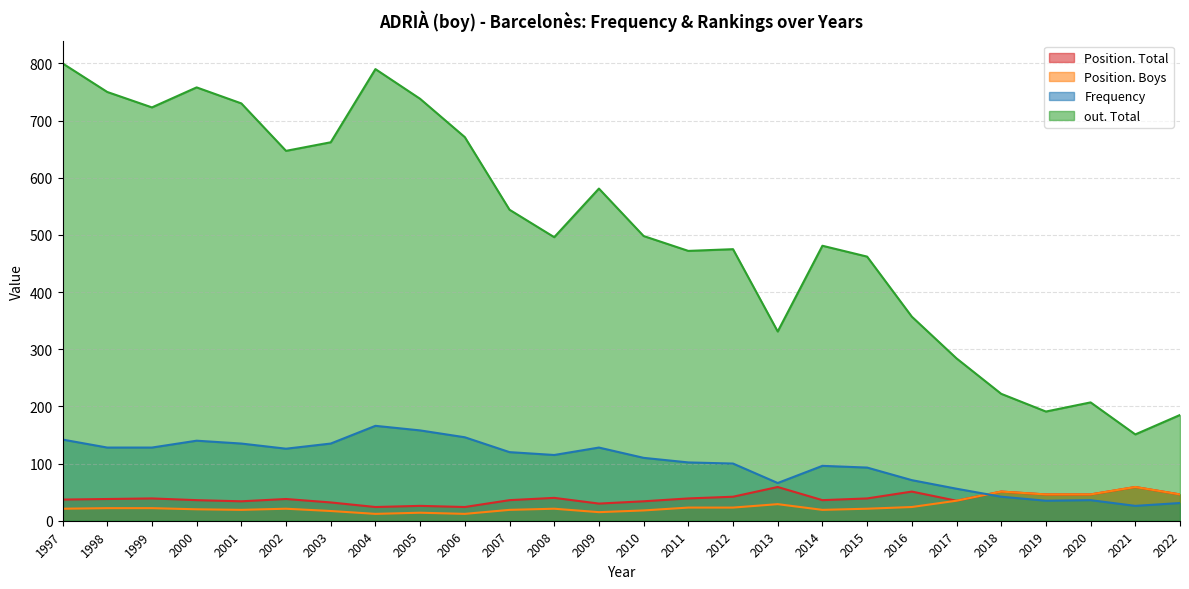

What is the average value of the Position. Total series?

39